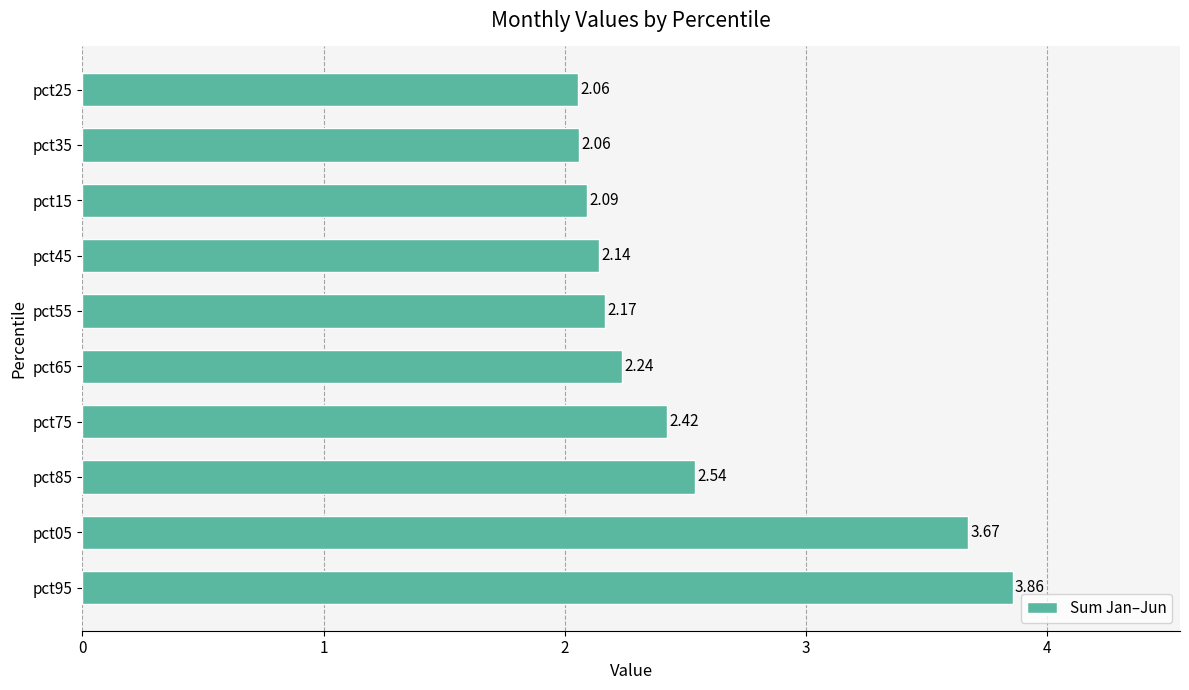

What is the difference between the maximum and second lowest values?

1.8